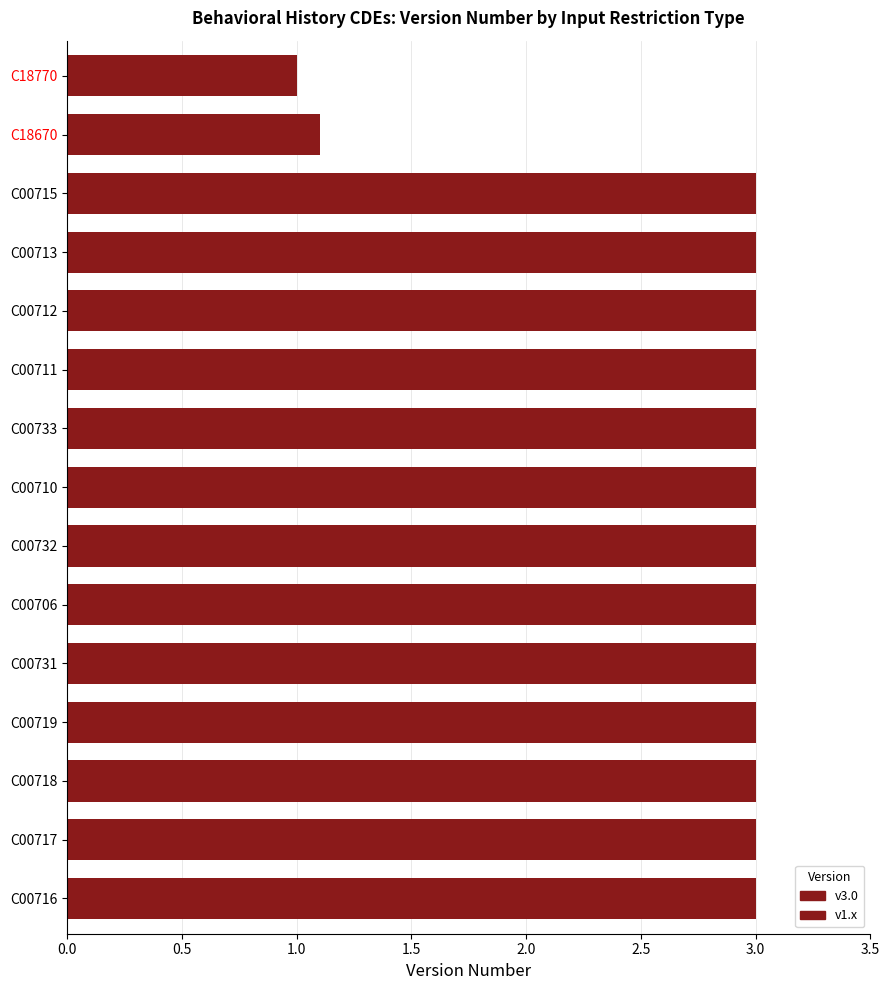

What is the greatest value displayed?

3.0